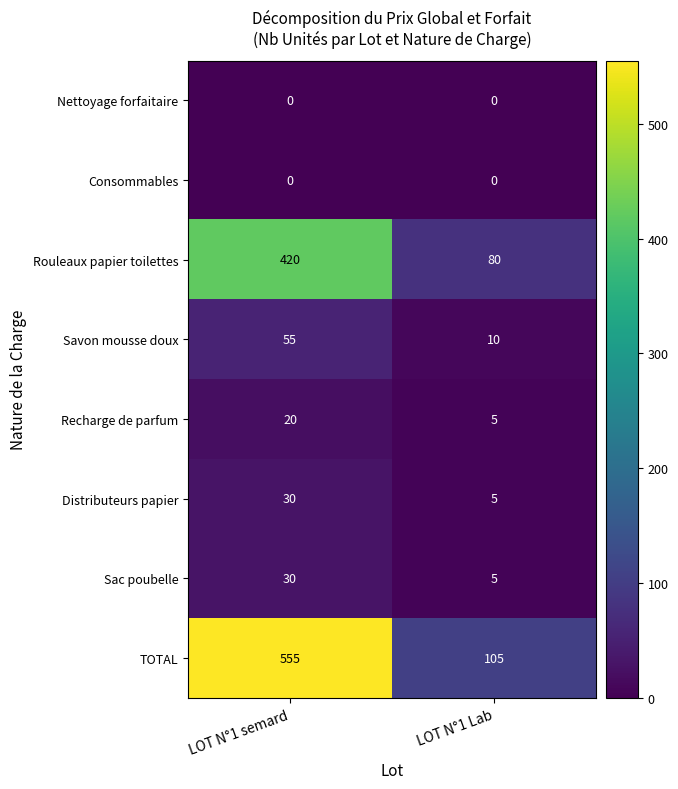

List the labels in order of Distributeurs papier value, largest first.

LOT N°1 semard, LOT N°1 Lab